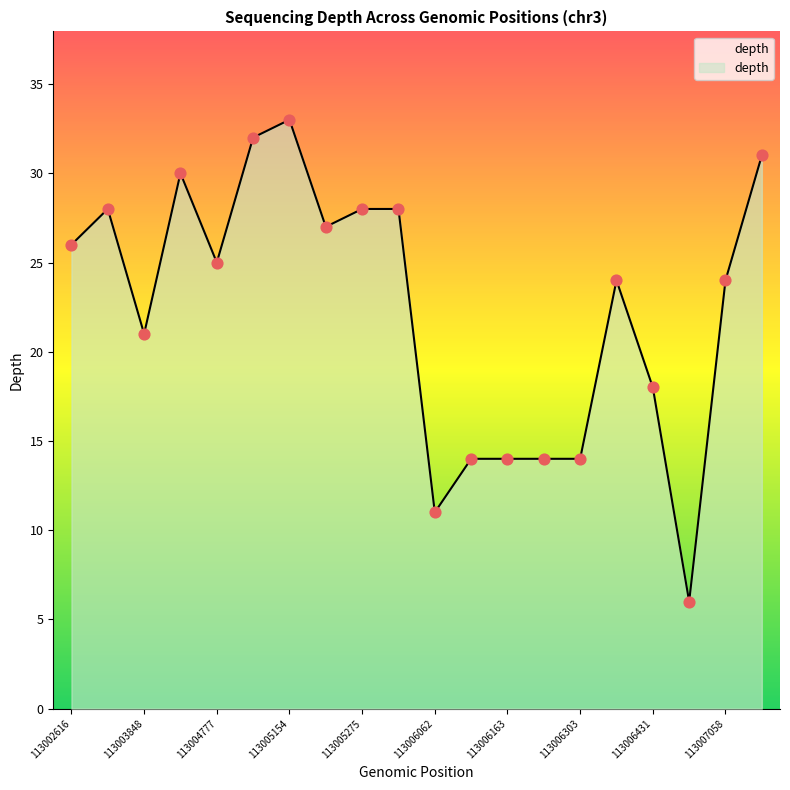

What is the difference between the maximum and minimum values?

27